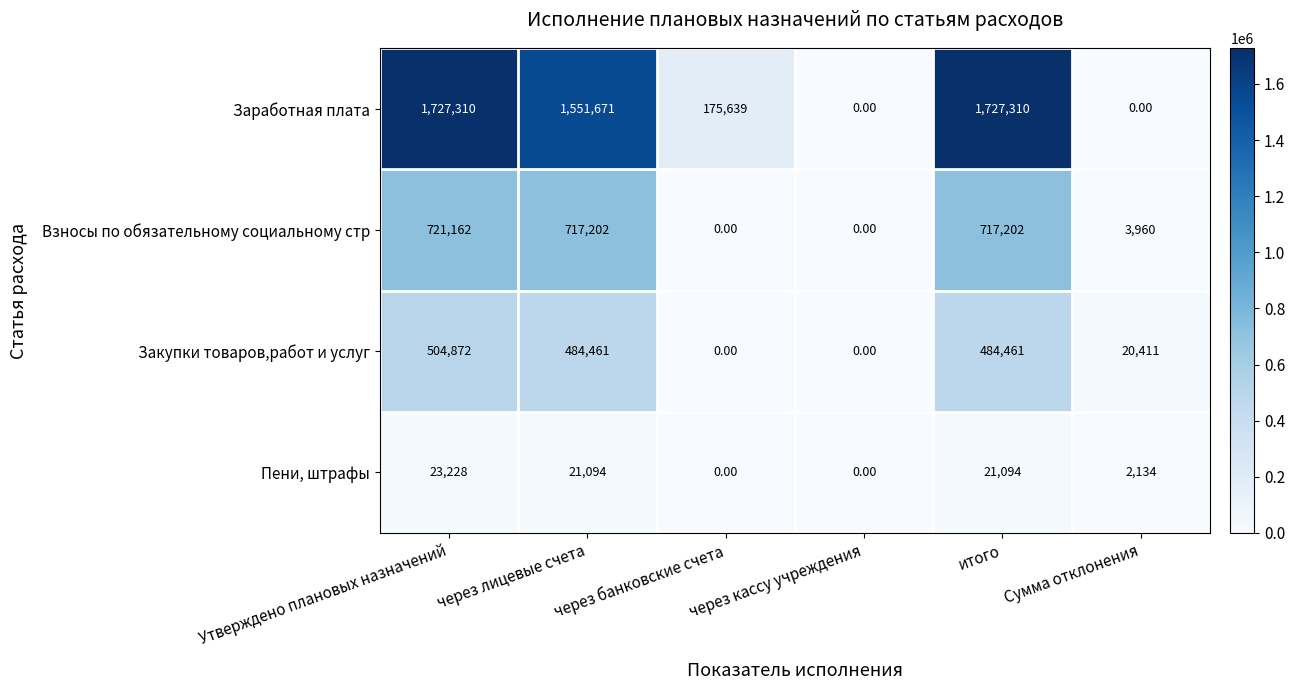

At how many categories does at least one series exceed 298859?

3